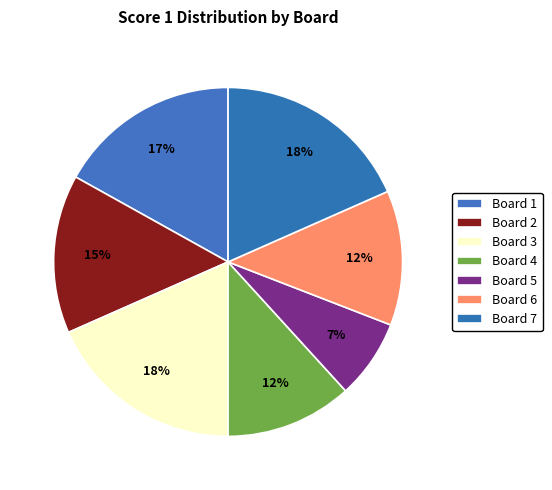

Count the number of slices in the pie.

7